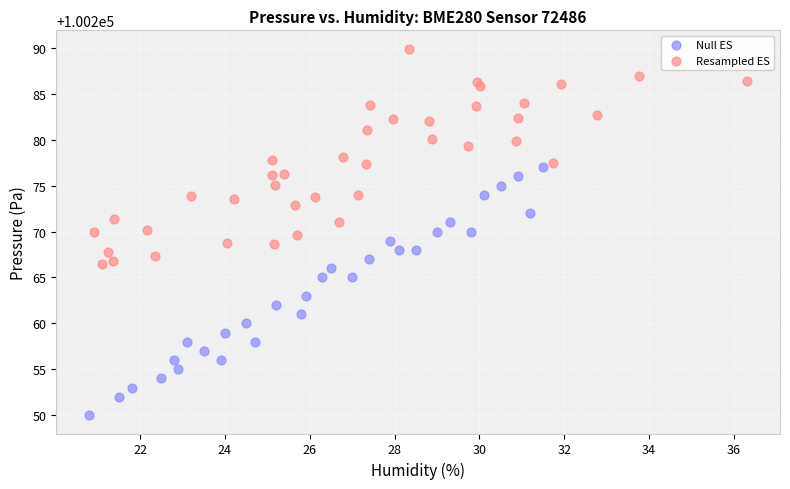

Which series contains the highest Y value?

Resampled ES